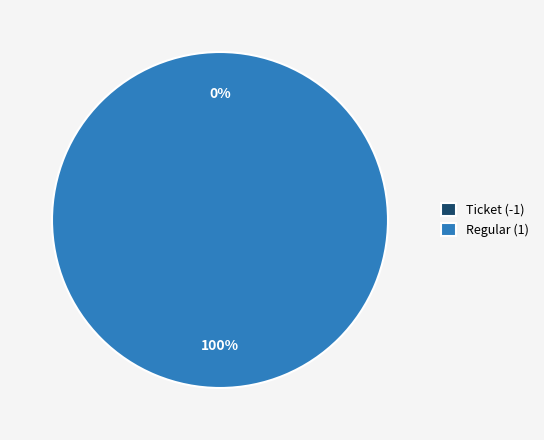

To the nearest percent, what is the difference between the largest and smallest slice percentages?

100%